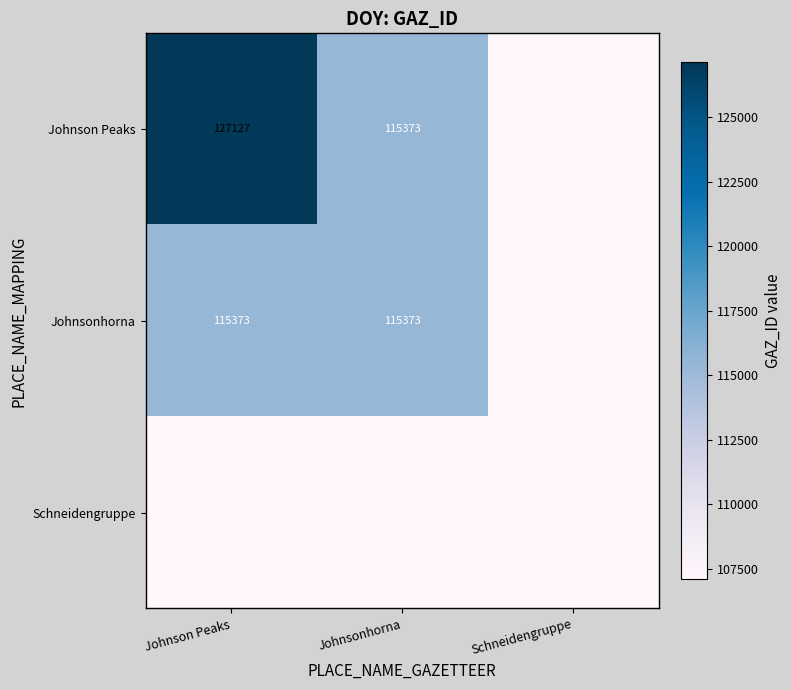

What is the sum of all Johnsonhorna values?

337832